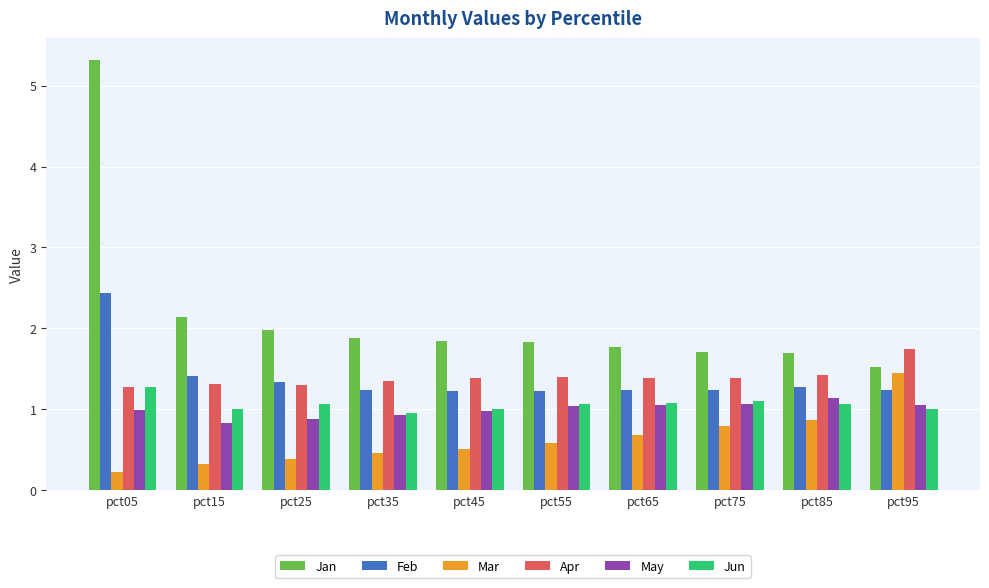

Which series changed the most between pct05 and pct55?

Jan